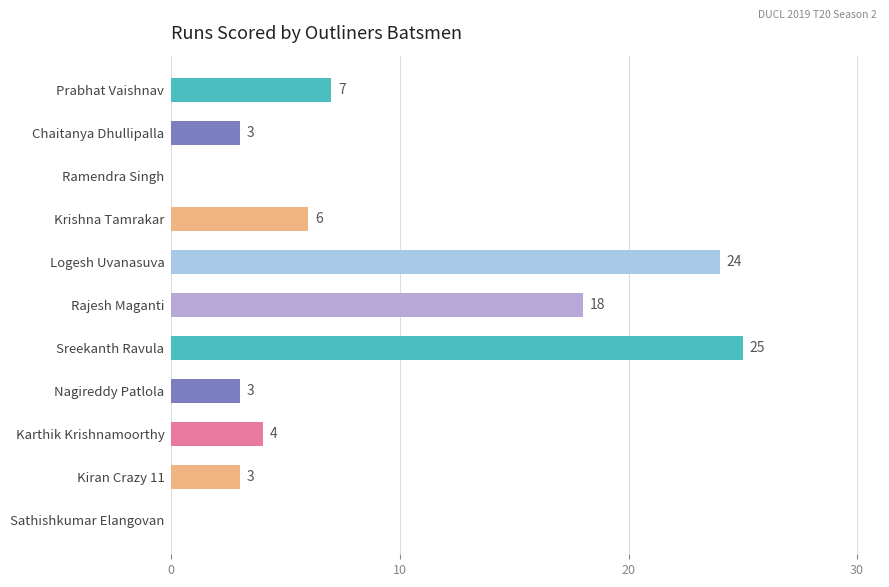

What is the average value?

8